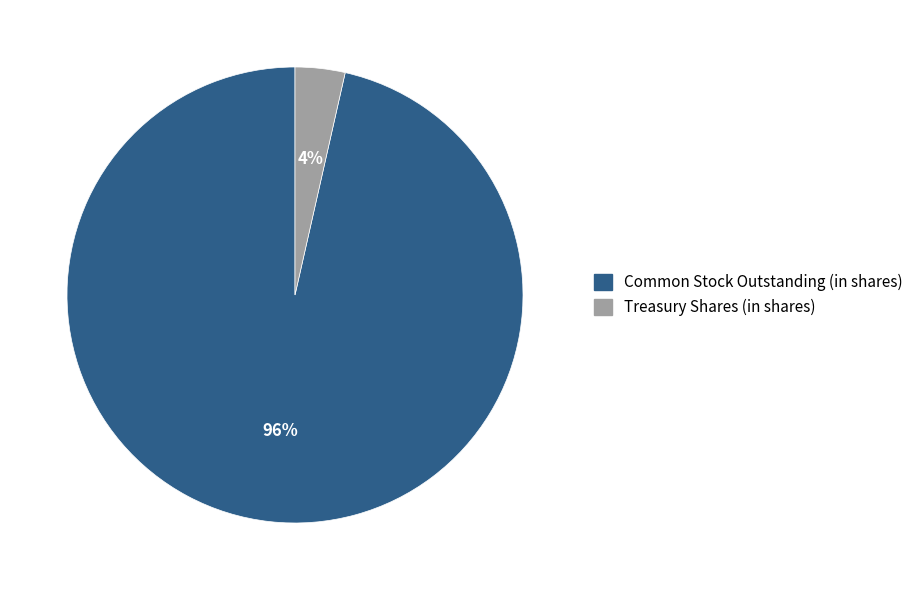

Count the number of slices in the pie.

2